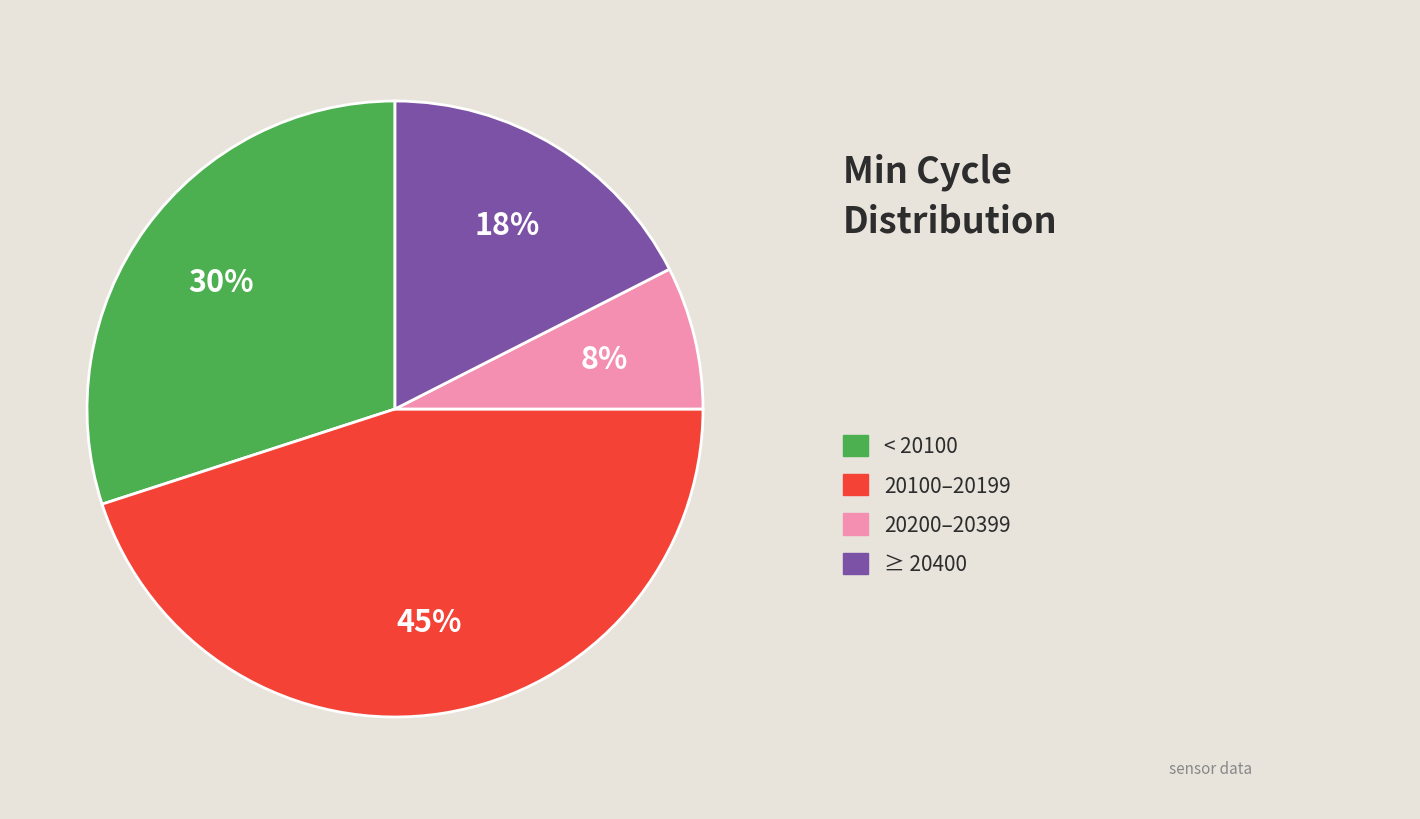

Is there any slice that represents more than half of the pie?

No